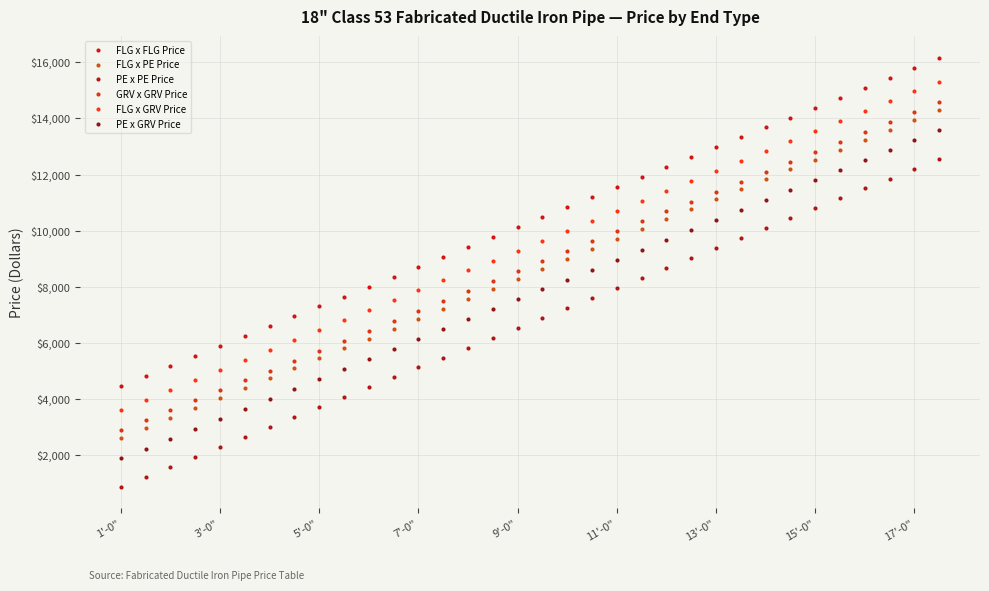

True or false: PE x GRV Price has more than 1 interior local peaks.

False